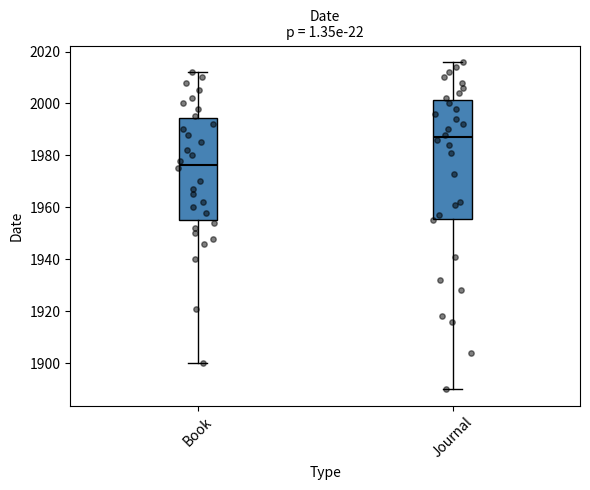

Comparing the boxes themselves (not the whiskers), which one is the tallest?

Journal